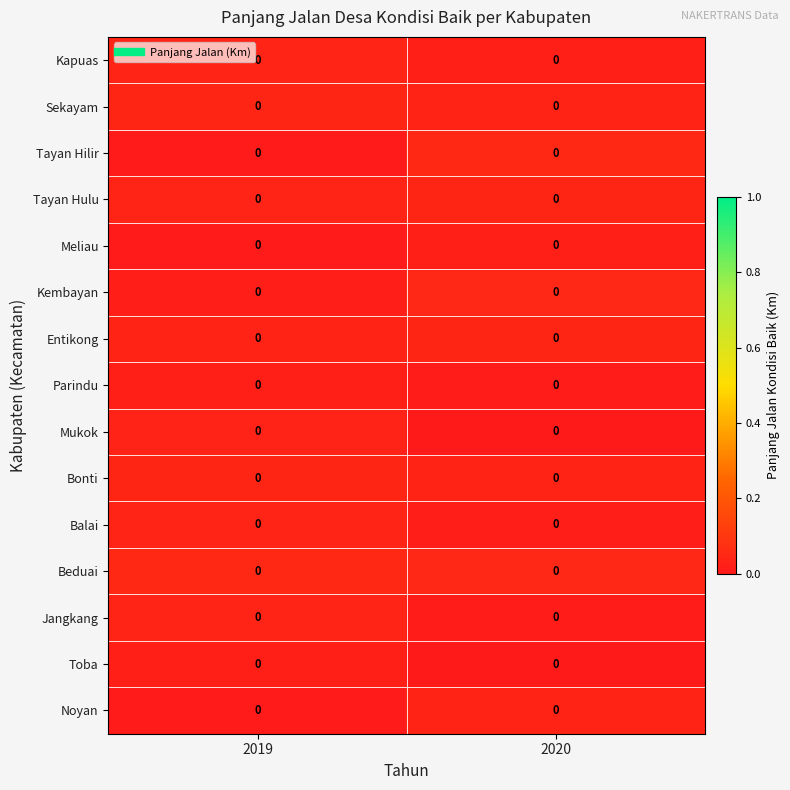

The value of Jangkang at 2020 is 0.0. True or false?

True